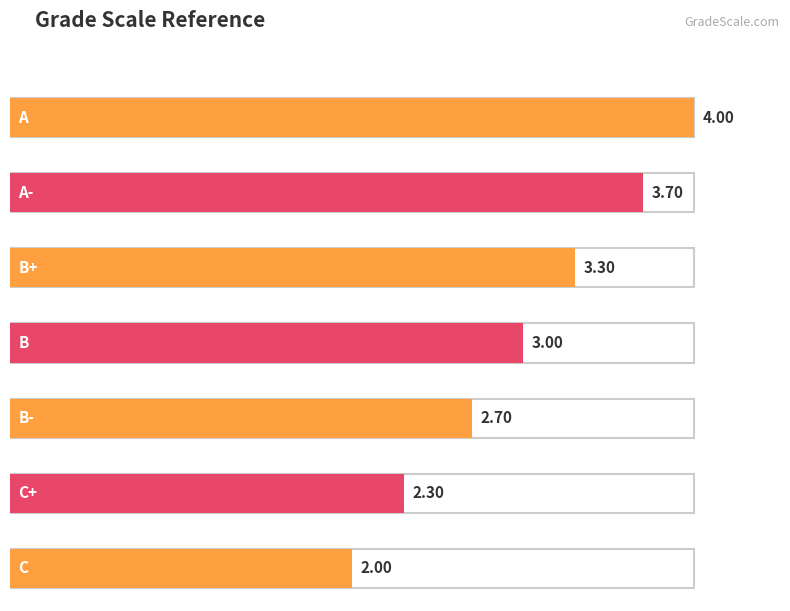

Reading left to right, transcribe all the data shown in this chart.

4.0	3.7	3.3	3.0	2.7	2.3	2.0